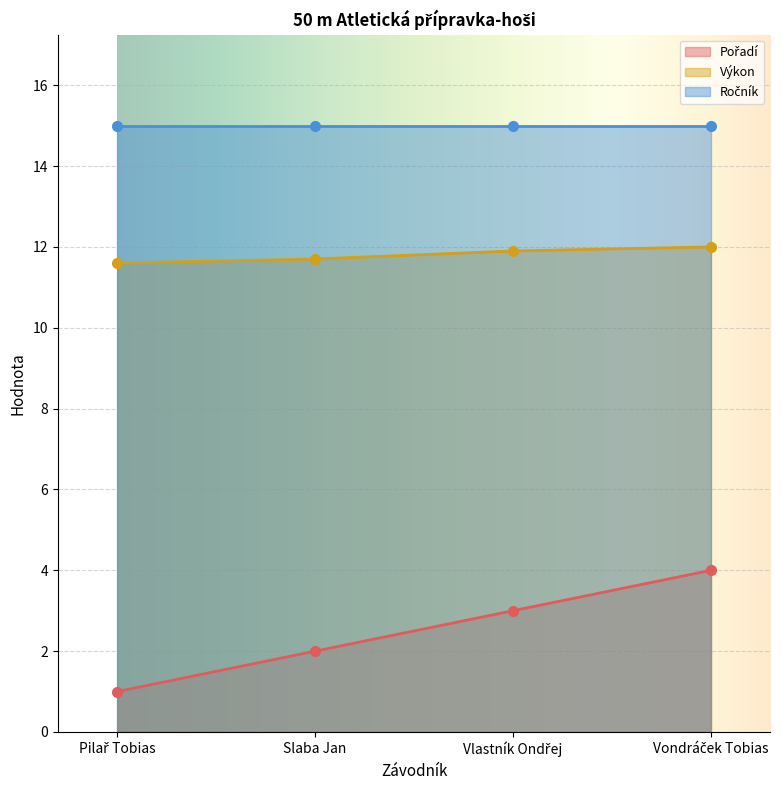

At how many categories does at least one series exceed 1?

4